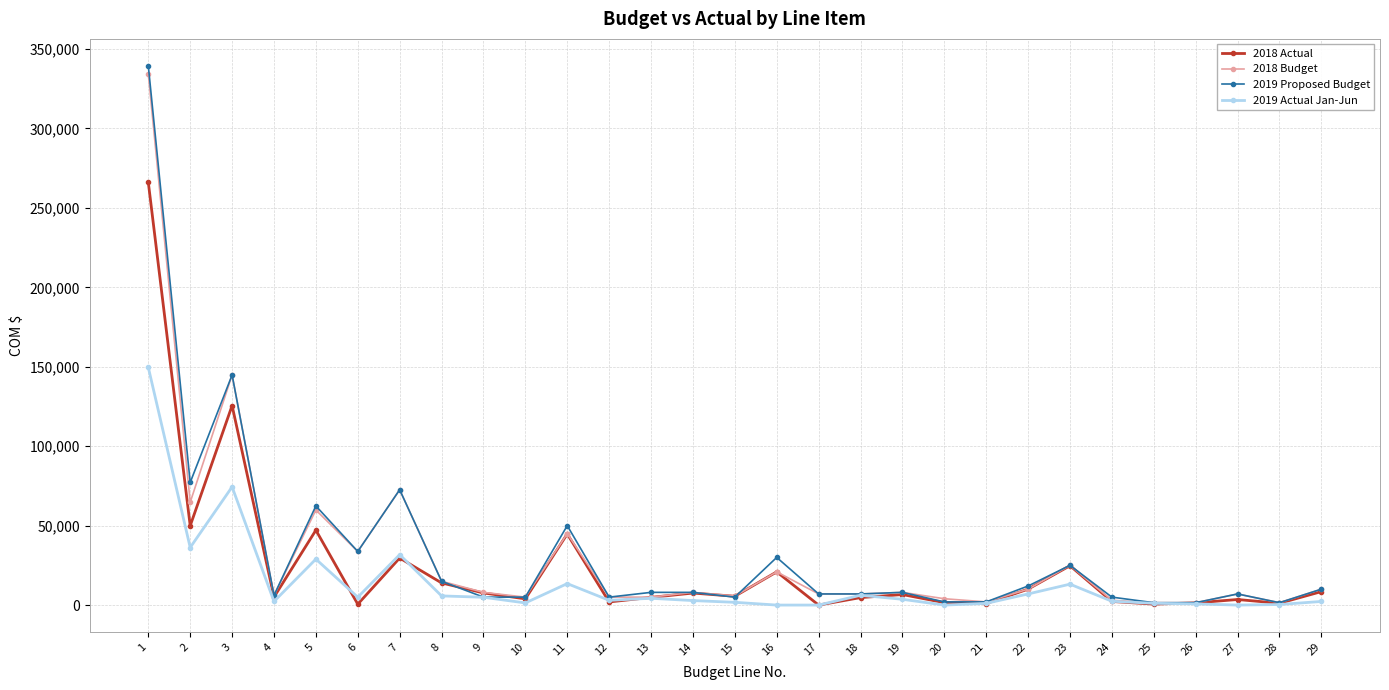

The 2019 Proposed Budget series shows 1500.0 at 25. True or false?

True